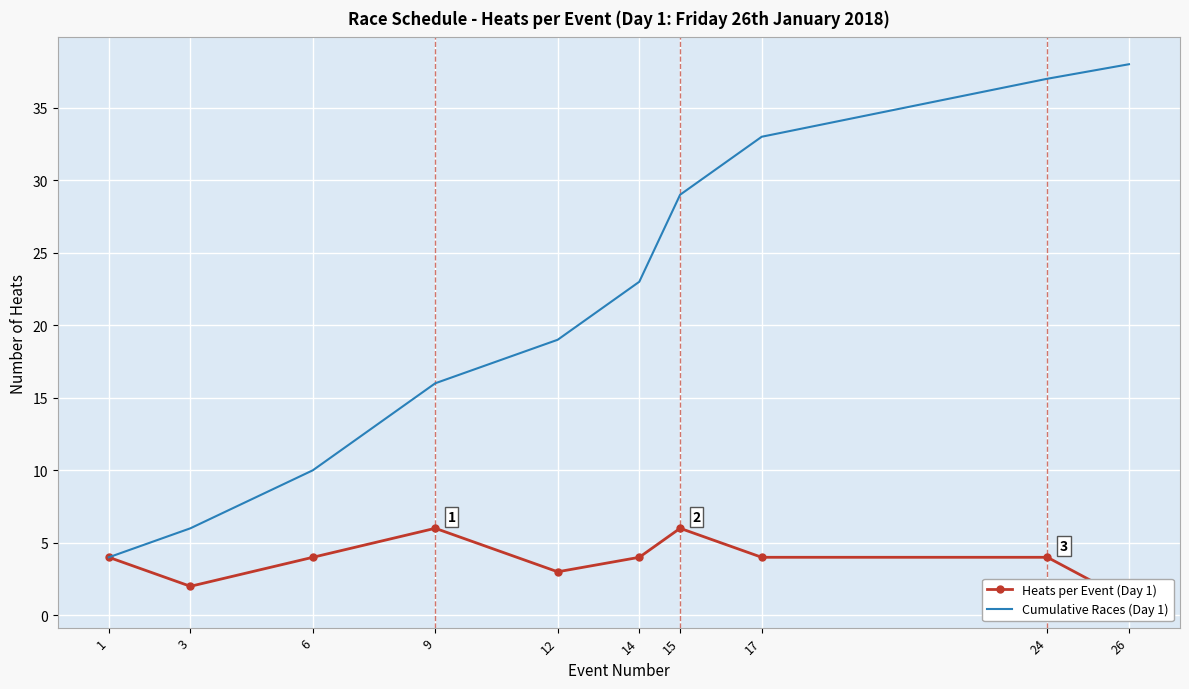

How many data points in Cumulative Races (Day 1) are less than 23?

5